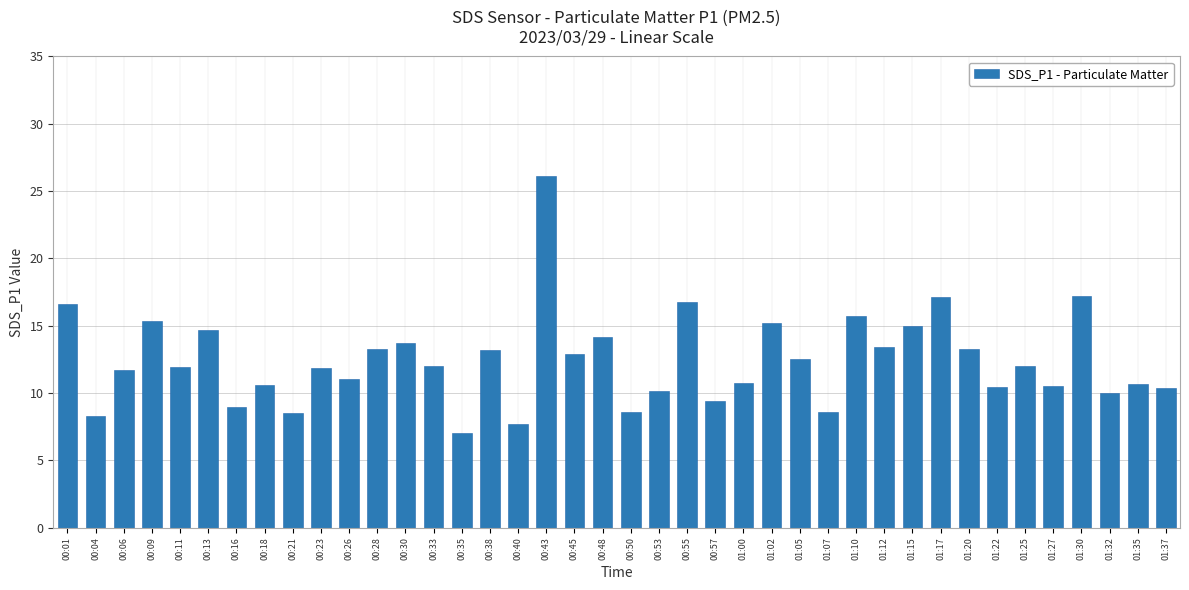

Which label corresponds to the largest value in the chart?

00:43